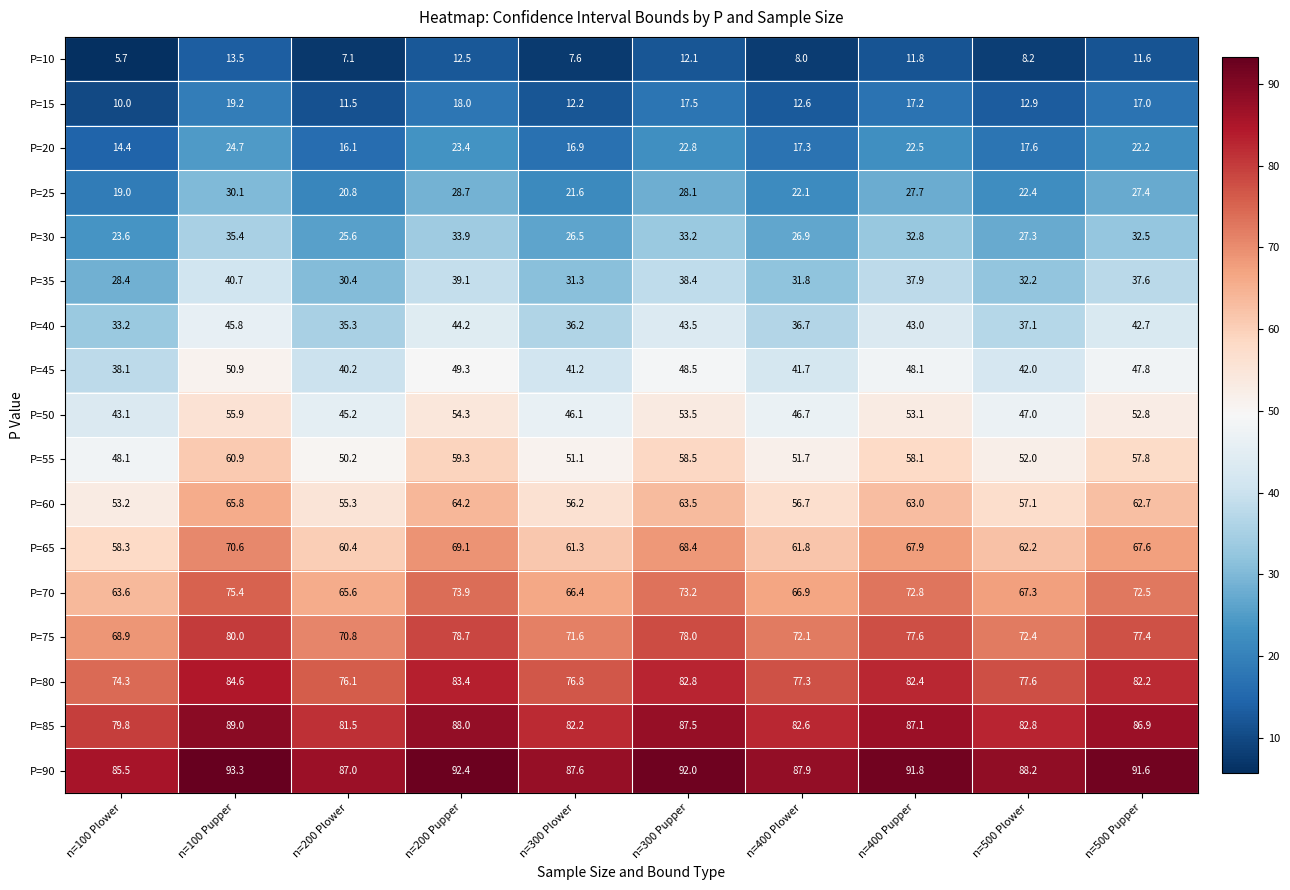

Is it true that P=10 equals 13.5 at n=100 Pupper?

True